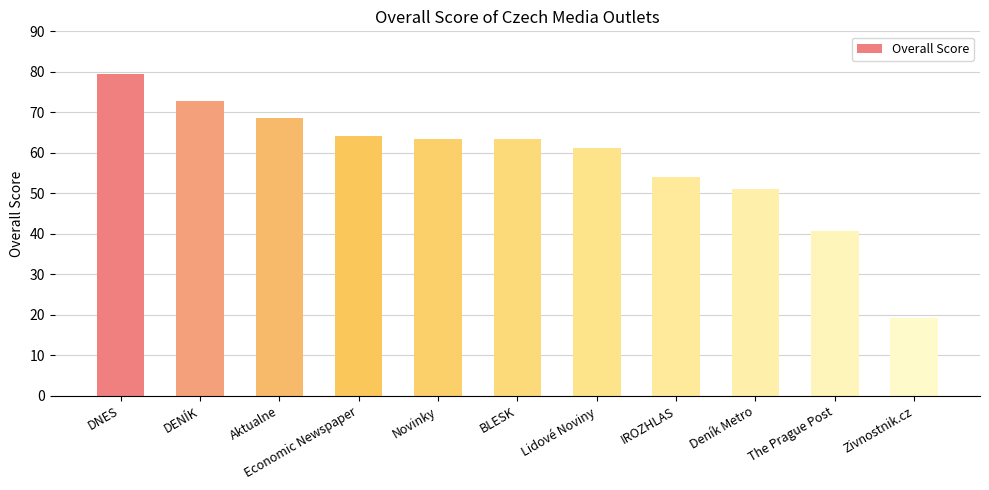

Which category has the highest value across all series?

DNES